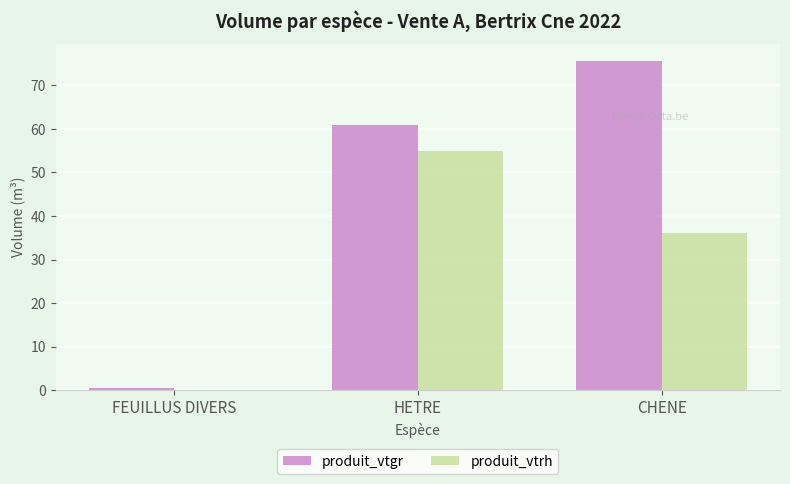

Which series changed the most between FEUILLUS DIVERS and HETRE?

produit_vtgr